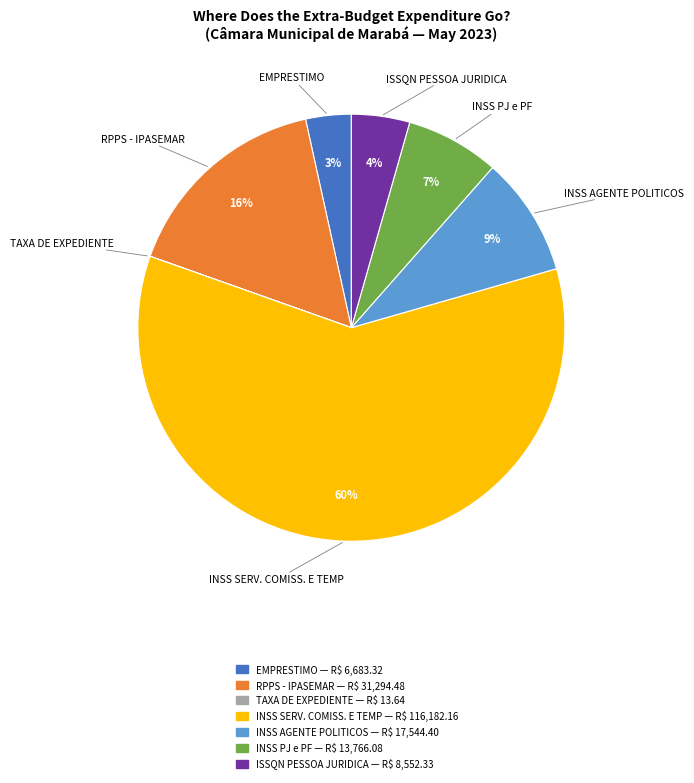

The EMPRESTIMO — R$ 6,683.32 slice represents 3% of the pie. True or false?

True